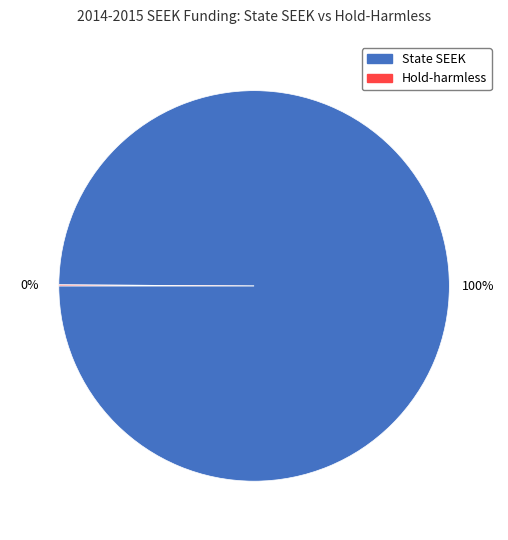

What percentage is the State SEEK slice, to the nearest percent?

100%